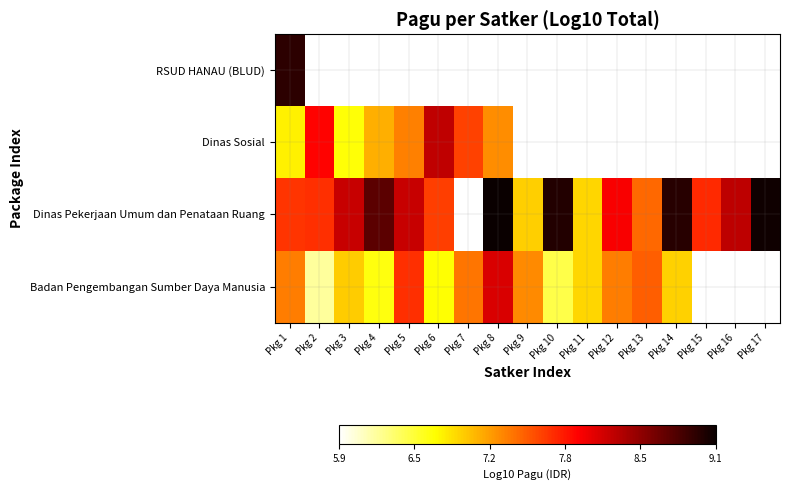

Which series has the largest total across all categories?

Dinas Pekerjaan Umum dan Penataan Ruang